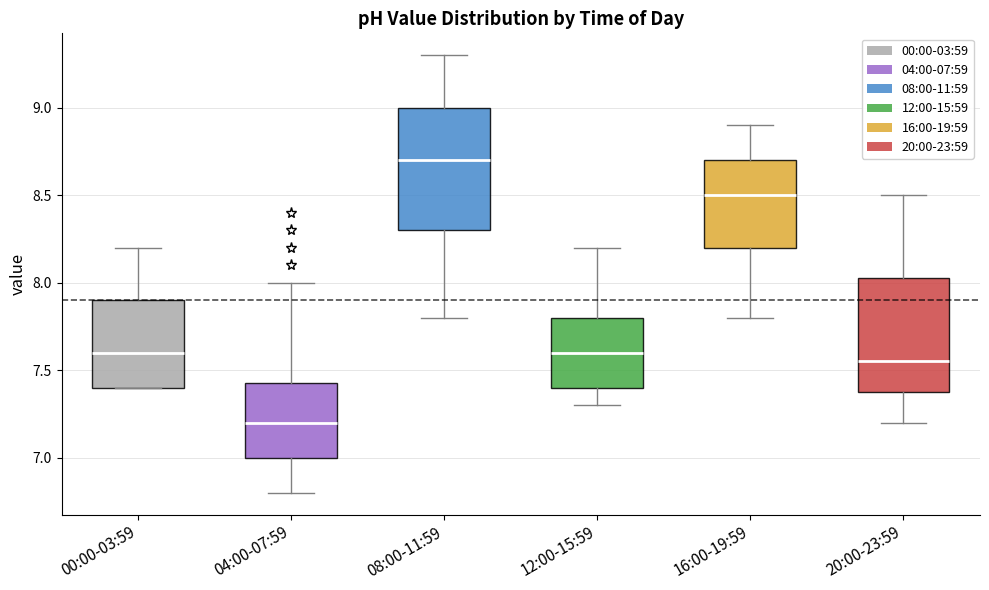

Reading left to right, read every box against the y-axis: the position of its median line, the range the box covers, and the ends of its whiskers. The values are not printed on the chart, so give them approximately, as read against the axis.

00:00-03:59: median 7.60, box 7.40 to 7.90, whiskers 7.40 to 8.20
04:00-07:59: median 7.20, box 7.00 to 7.45, whiskers 6.80 to 8.00
08:00-11:59: median 8.70, box 8.30 to 9.00, whiskers 7.80 to 9.30
12:00-15:59: median 7.60, box 7.40 to 7.80, whiskers 7.30 to 8.20
16:00-19:59: median 8.50, box 8.20 to 8.70, whiskers 7.80 to 8.90
20:00-23:59: median 7.55, box 7.40 to 8.05, whiskers 7.20 to 8.50